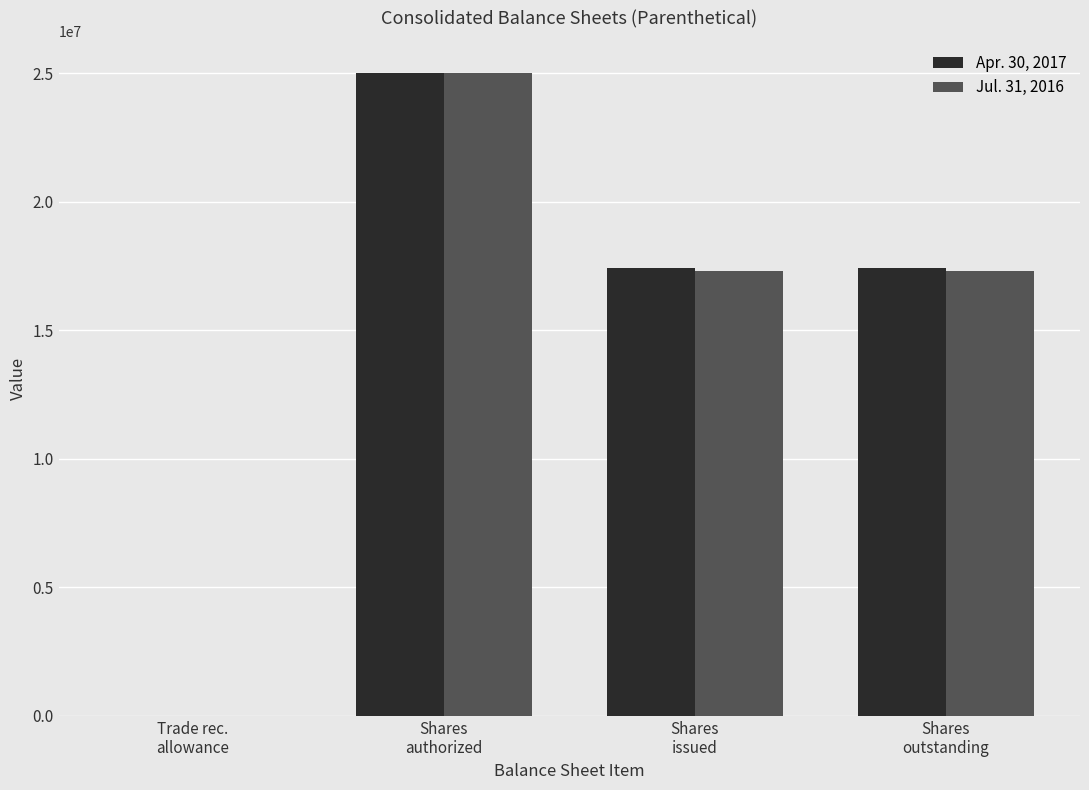

What are all the series names shown in the legend?

Apr. 30, 2017, Jul. 31, 2016